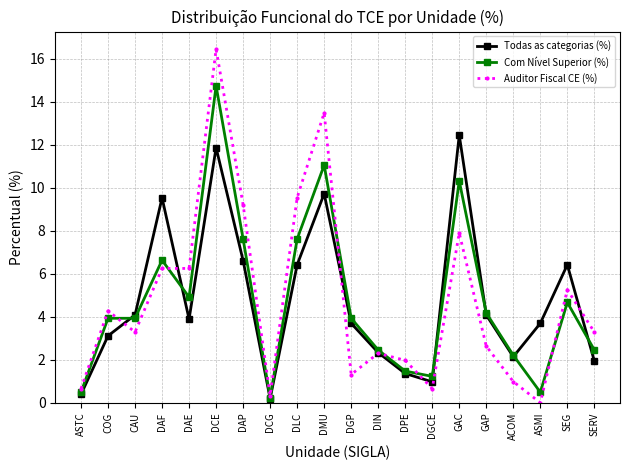

Does the chart display data point markers on the line(s)?

Yes